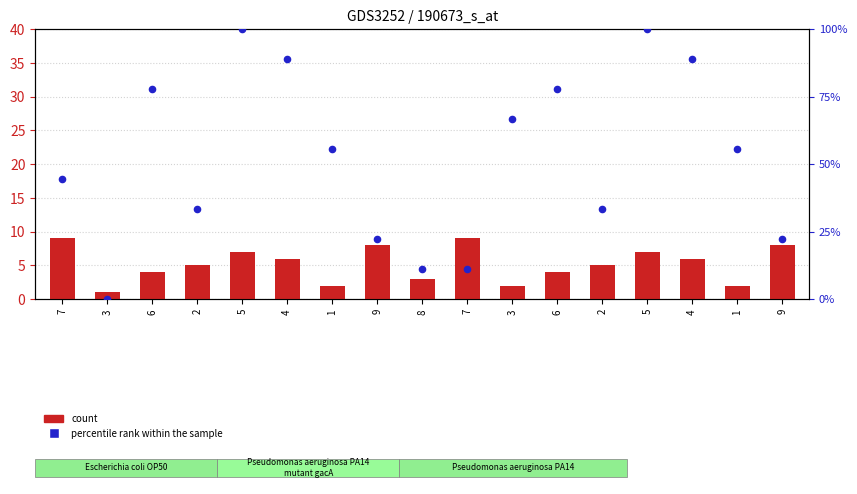

Is the value of count at 9 greater than the value of percentile rank within the sample at 1?

No